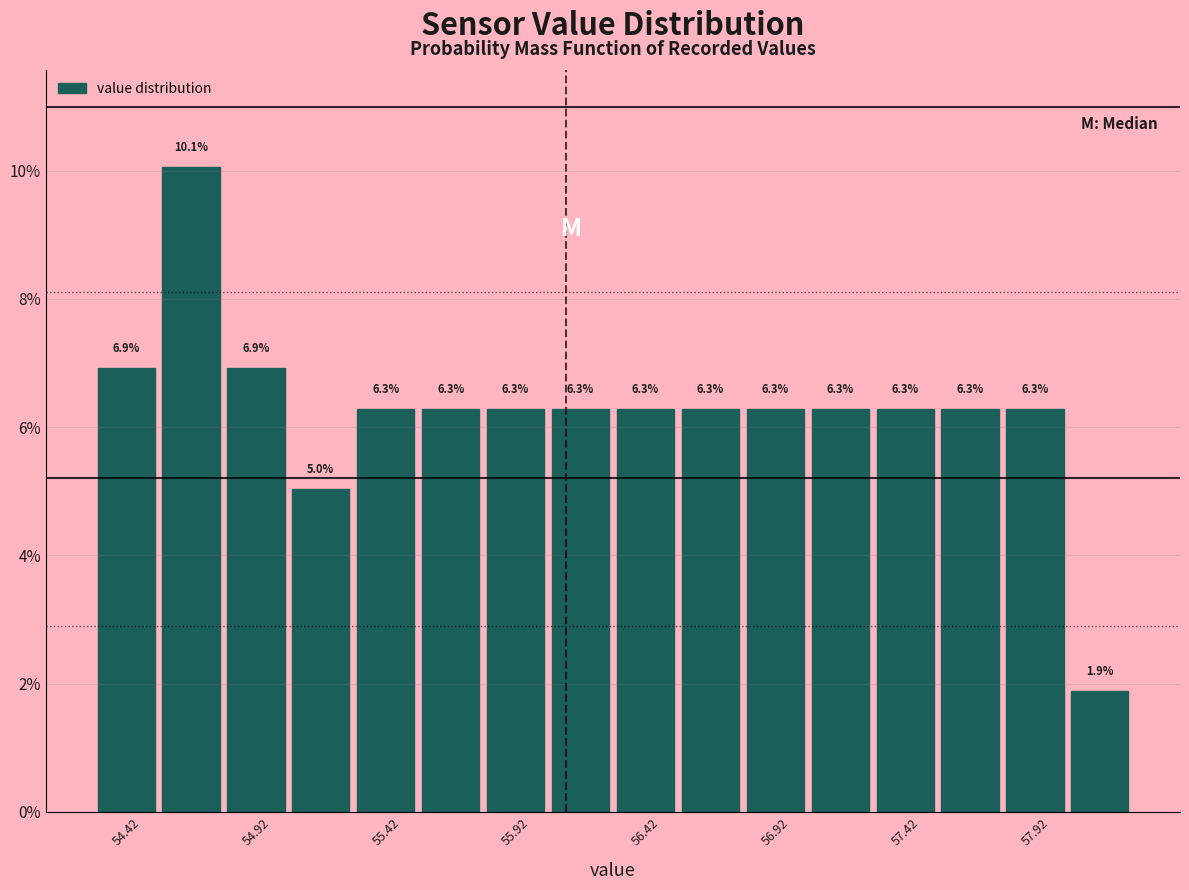

Reading left to right, transcribe this chart: for each bar, give the range it covers on the x-axis and its height.

54.30 to 54.55: 6.9
54.55 to 54.80: 10.1
54.80 to 55.05: 6.9
55.05 to 55.30: 5.0
55.30 to 55.55: 6.3
55.55 to 55.80: 6.3
55.80 to 56.05: 6.3
56.05 to 56.30: 6.3
56.30 to 56.55: 6.3
56.55 to 56.80: 6.3
56.80 to 57.05: 6.3
57.05 to 57.30: 6.3
57.30 to 57.55: 6.3
57.55 to 57.80: 6.3
57.80 to 58.05: 6.3
58.05 to 58.30: 1.9